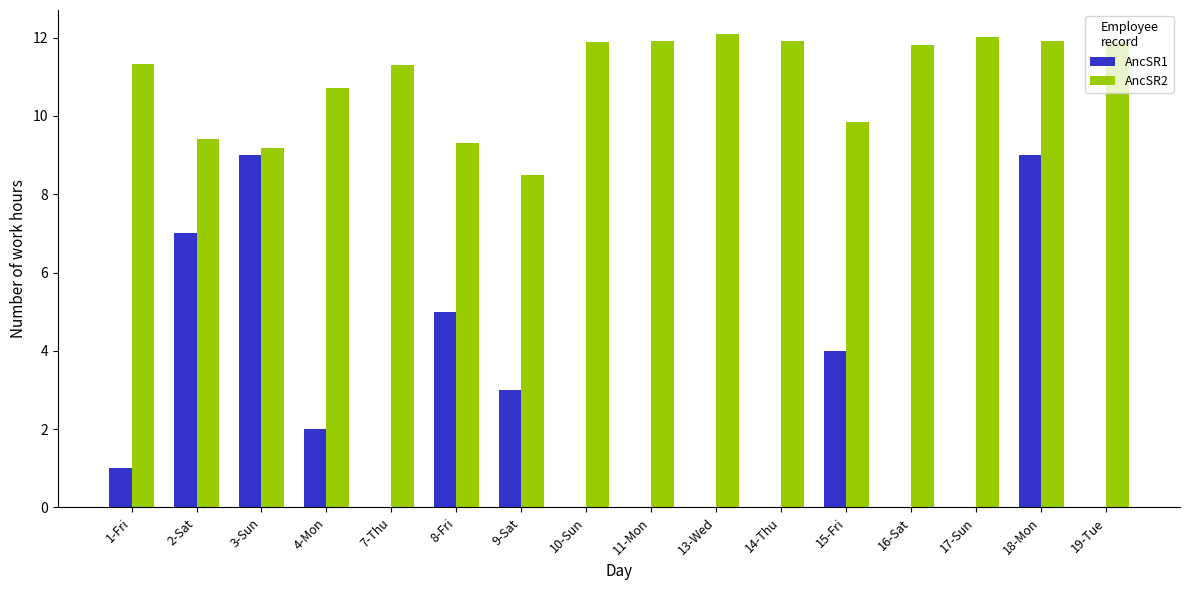

Which series changed the most between 8-Fri and 17-Sun?

AncSR1